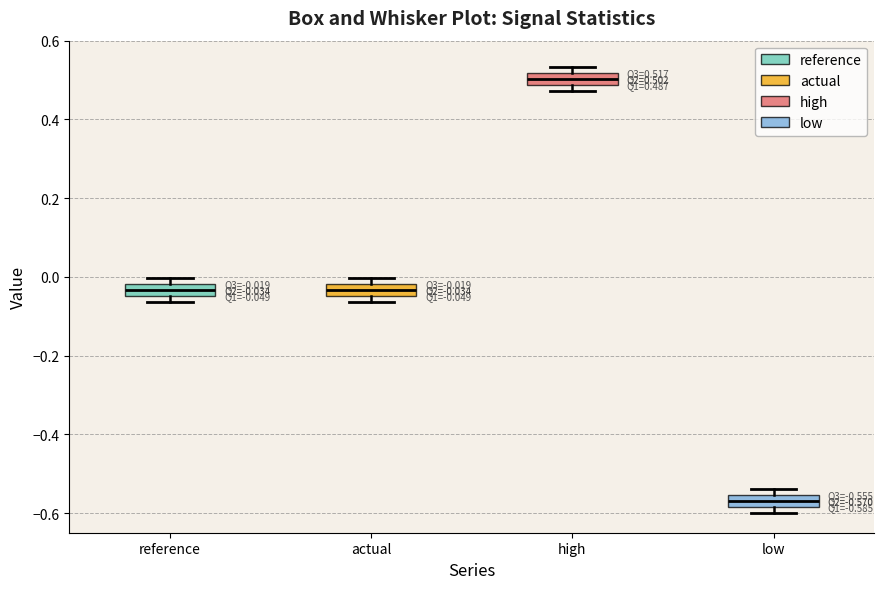

Which box has the highest median line?

high